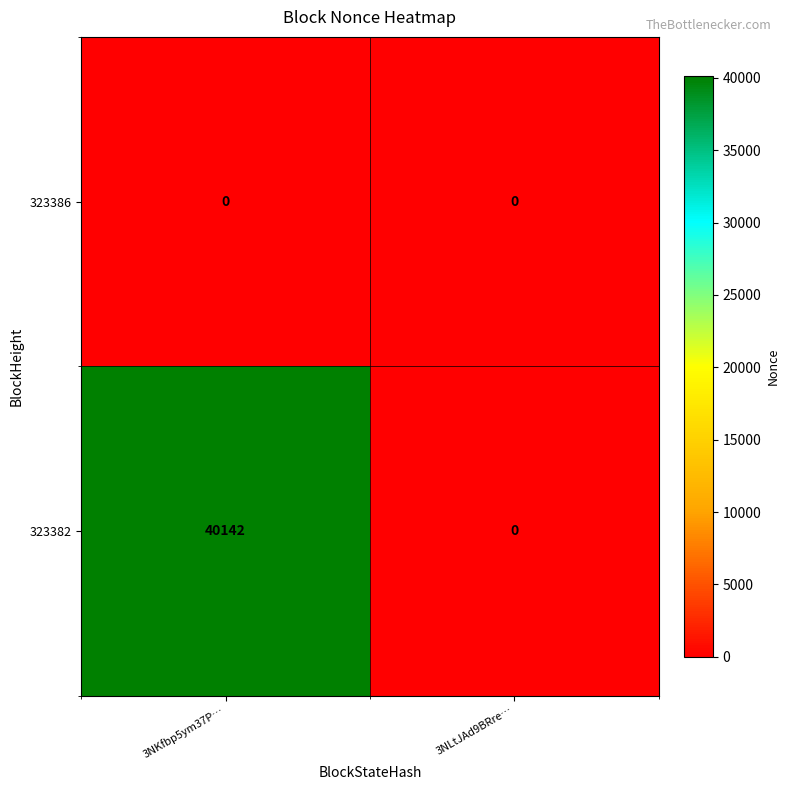

Between 3NKfbp5ym37P… and 3NLtJAd9BRre…, which series saw the biggest shift?

323382